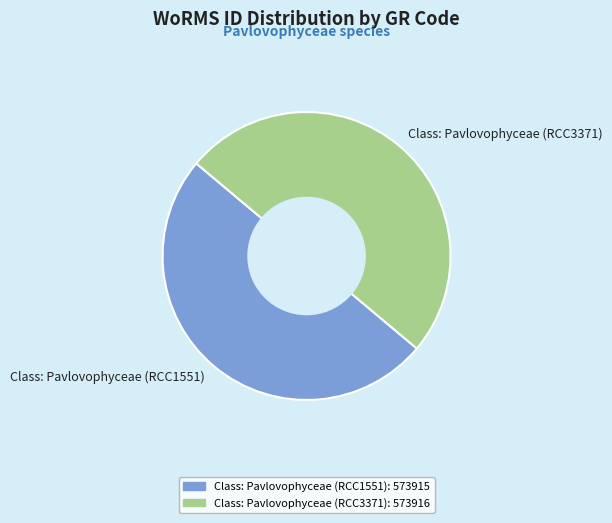

Do Class: Pavlovophyceae (RCC3371) and Class: Pavlovophyceae (RCC1551) together represent more than half of the pie?

Yes